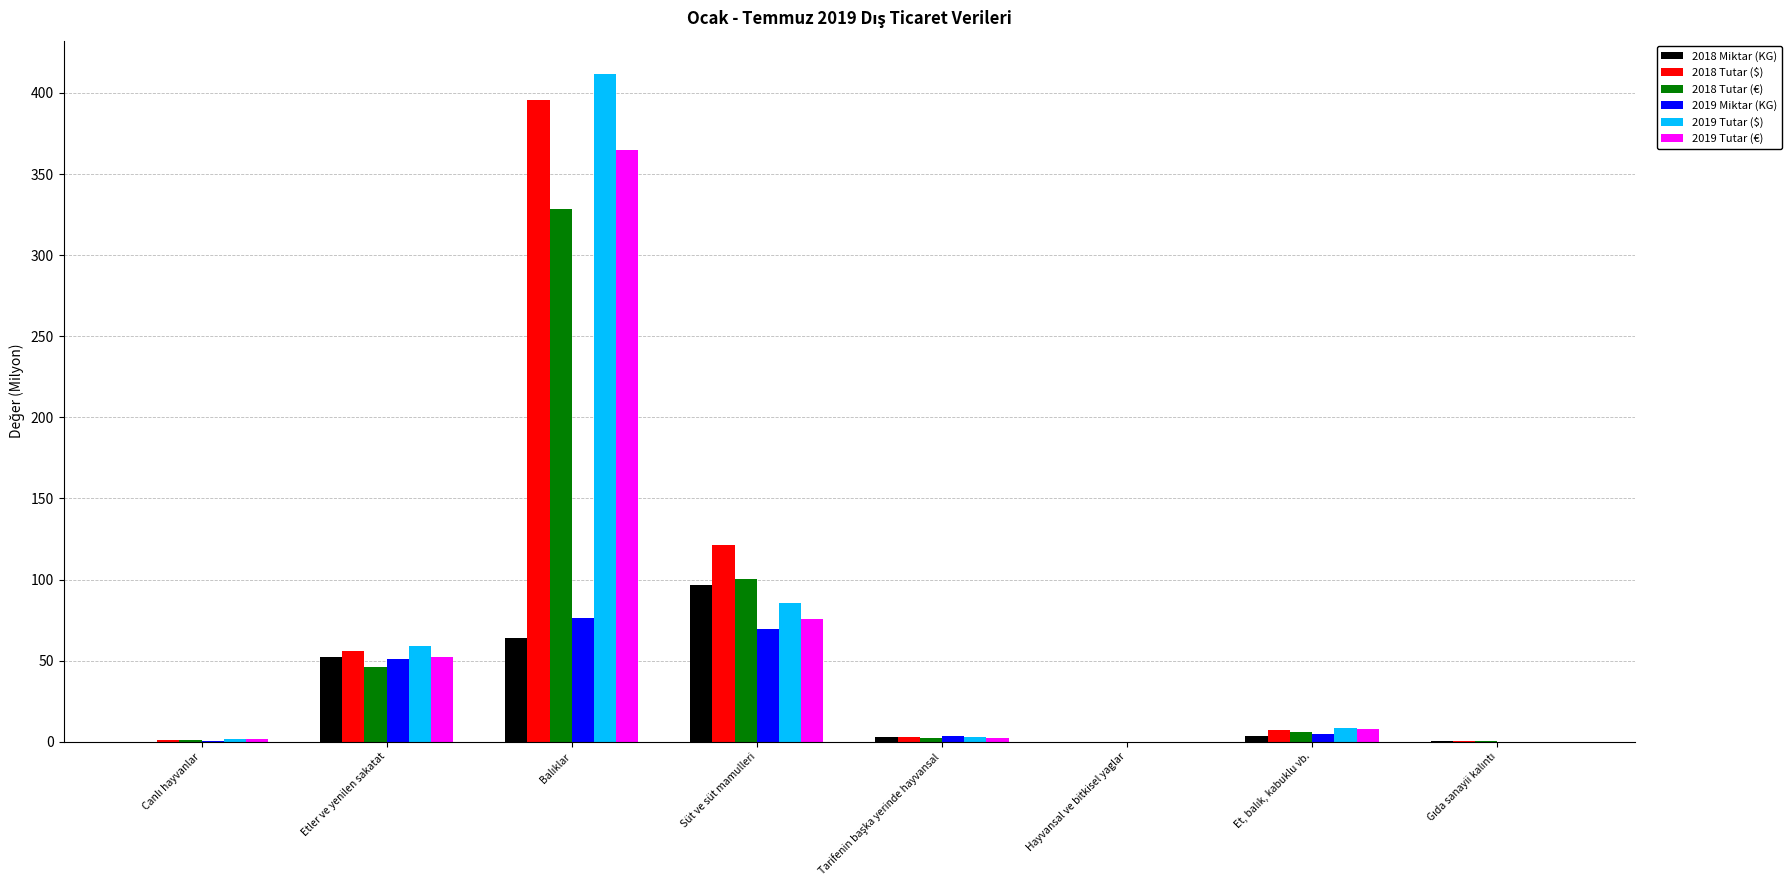

Where is 2019 Tutar ($) nearest to the value 205?

Süt ve süt mamulleri